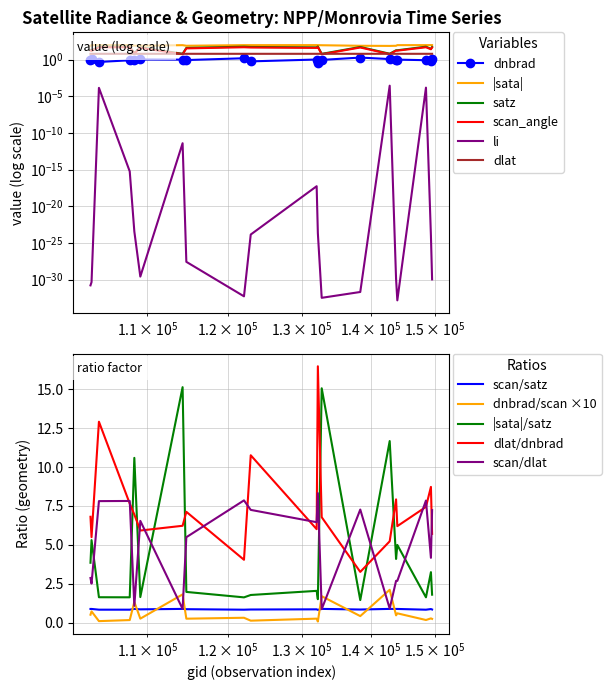

Which series ends up on top after the final intersection of dnbrad/scan ×10 and scan/dlat?

scan/dlat